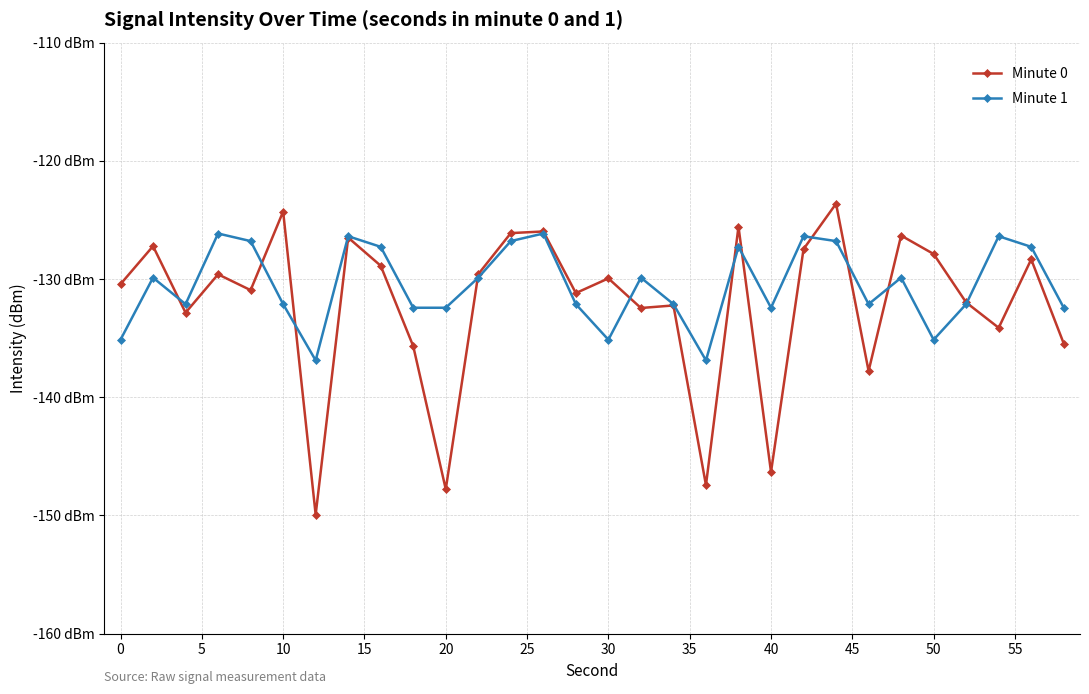

What are all the series names shown in the legend?

Minute 0, Minute 1